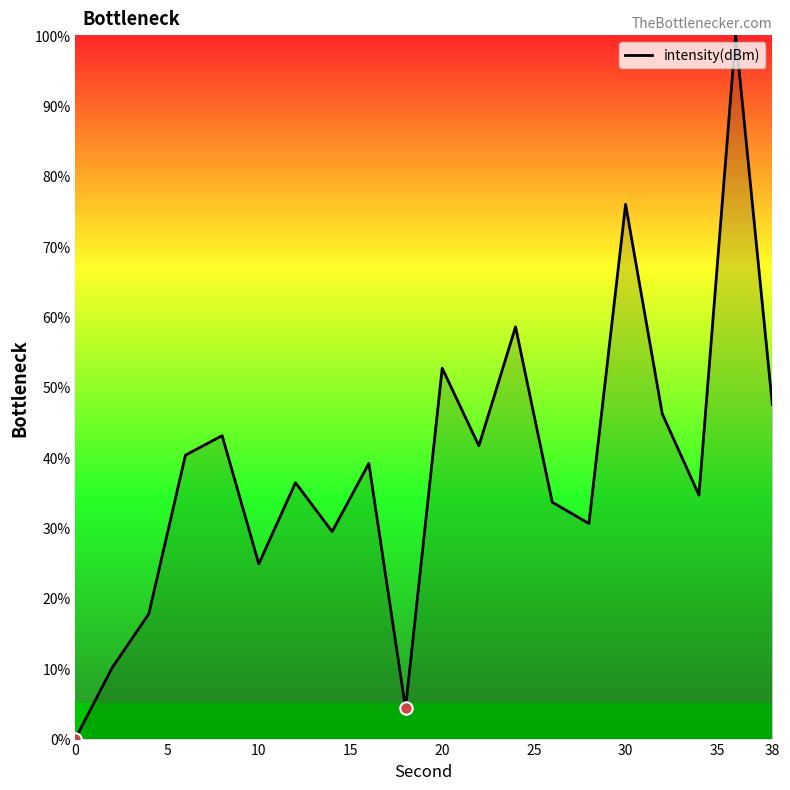

What is the difference between the maximum and minimum values?

100.0